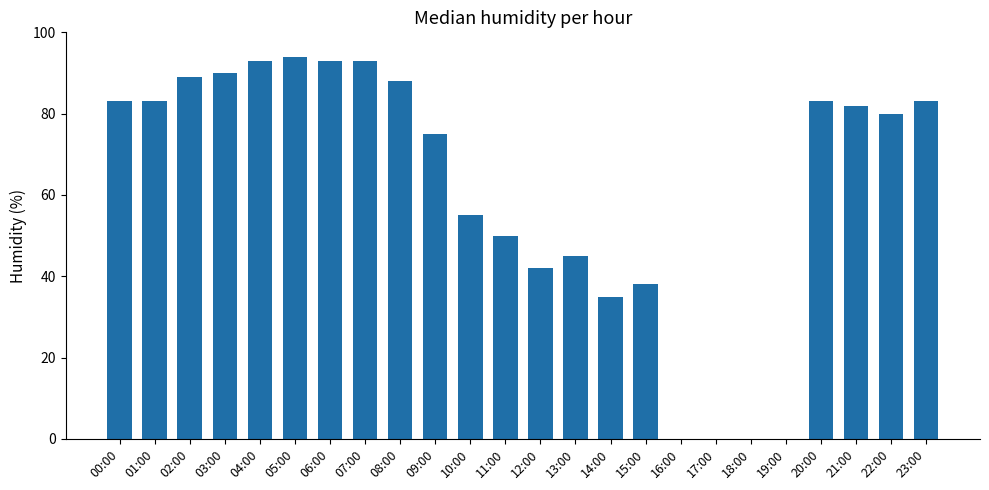

What is the change in value from 00:00 to 18:00?

-83